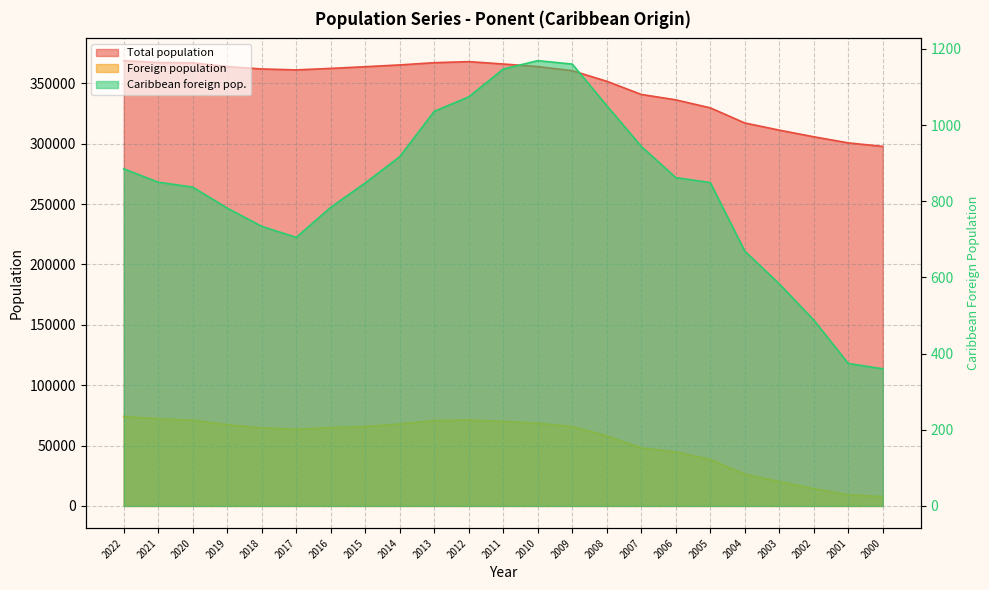

Reading left to right, extract all data points from this chart.

Total population: 368789	367245	367016	363859	361922	361138	362384	363783	365273	367110	367984	366022	363900	360510	351718	340827	336342	329711	317183	311254	305744	300686	297763
Foreign population: 74065	72223	70912	67261	64619	63480	64890	65732	67847	70654	71202	69925	68468	65696	57993	48047	44625	38409	26301	20170	14305	9122	7713
Caribbean foreign pop.: 885	850	837	782	734	705	784	848	917	1036	1074	1147	1169	1160	1051	944	862	849	669	583	488	374	360